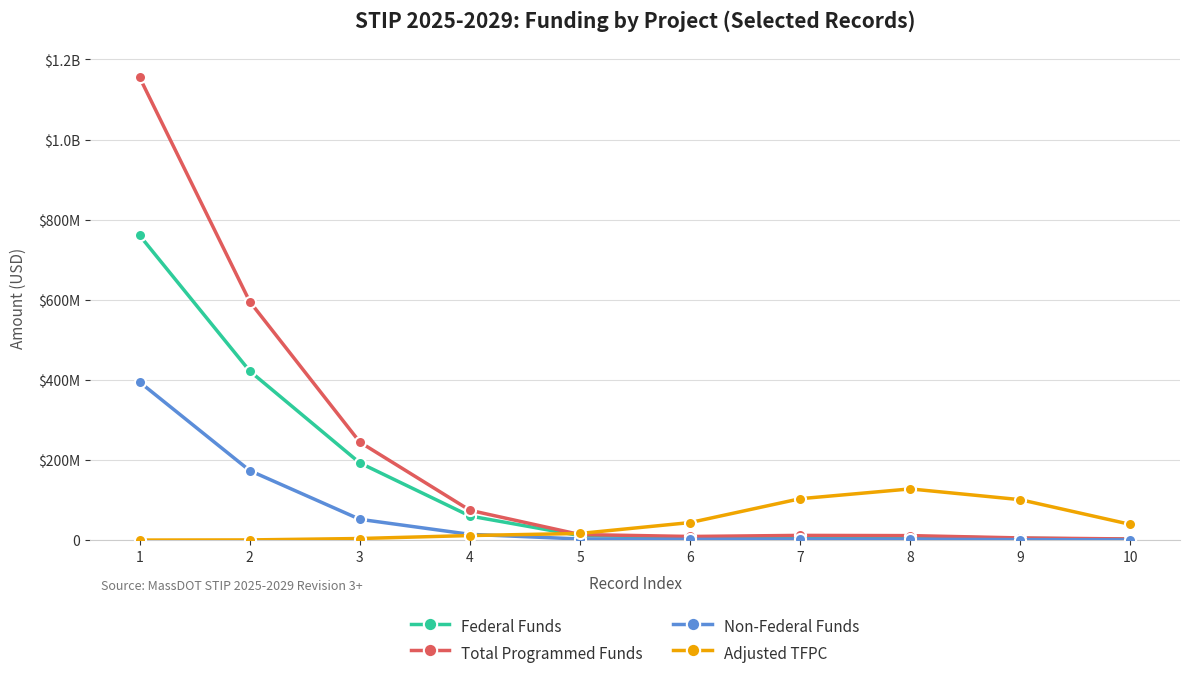

True or false: Total Programmed Funds and Non-Federal Funds cross at least once.

False